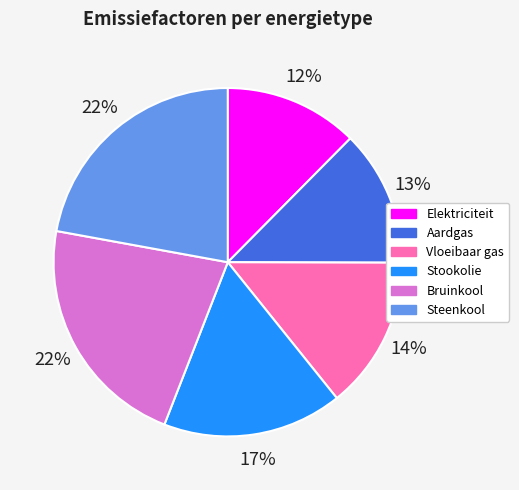

Does Steenkool account for over 50% of the chart?

No